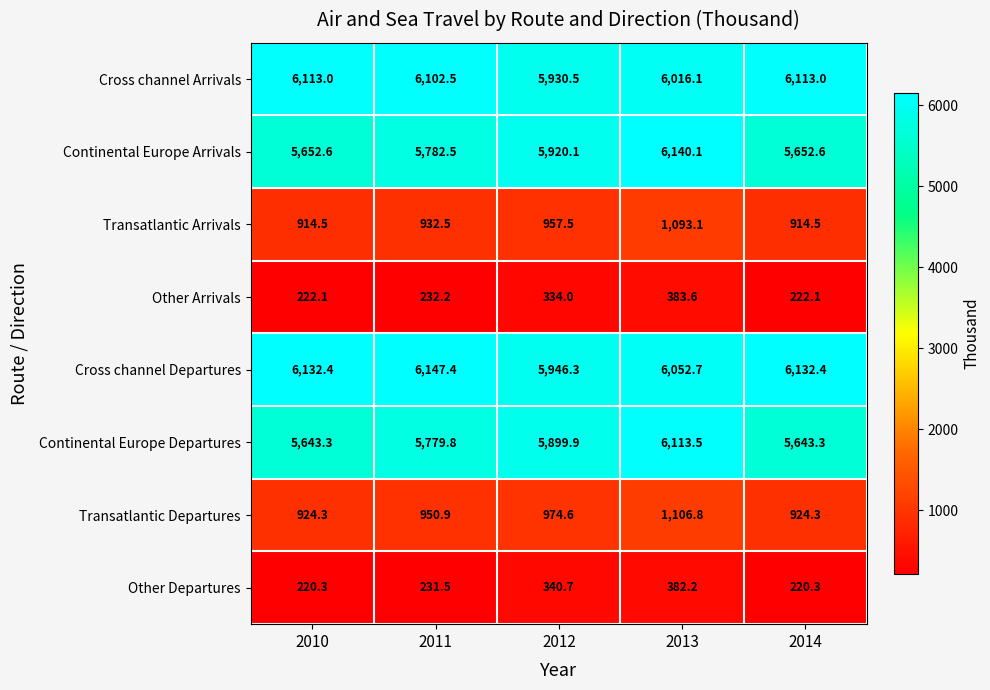

Where is Cross channel Arrivals nearest to the value 6021?

2013